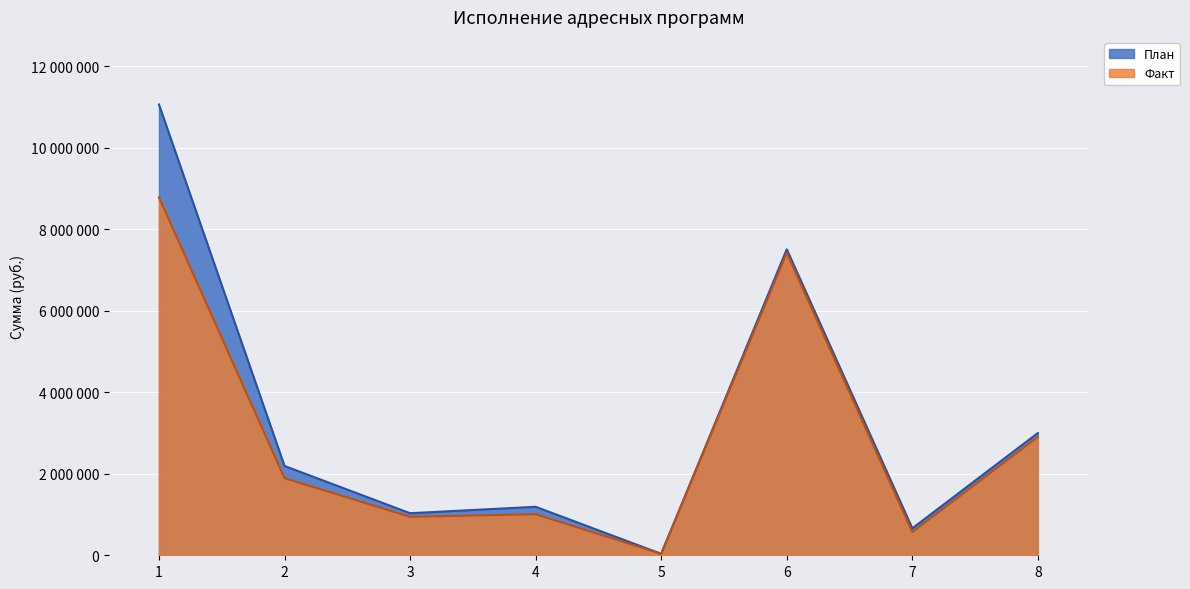

True or false: Факт and План intersect in this chart.

False